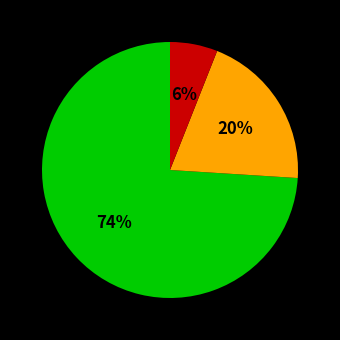

Count the number of slices in the pie.

3